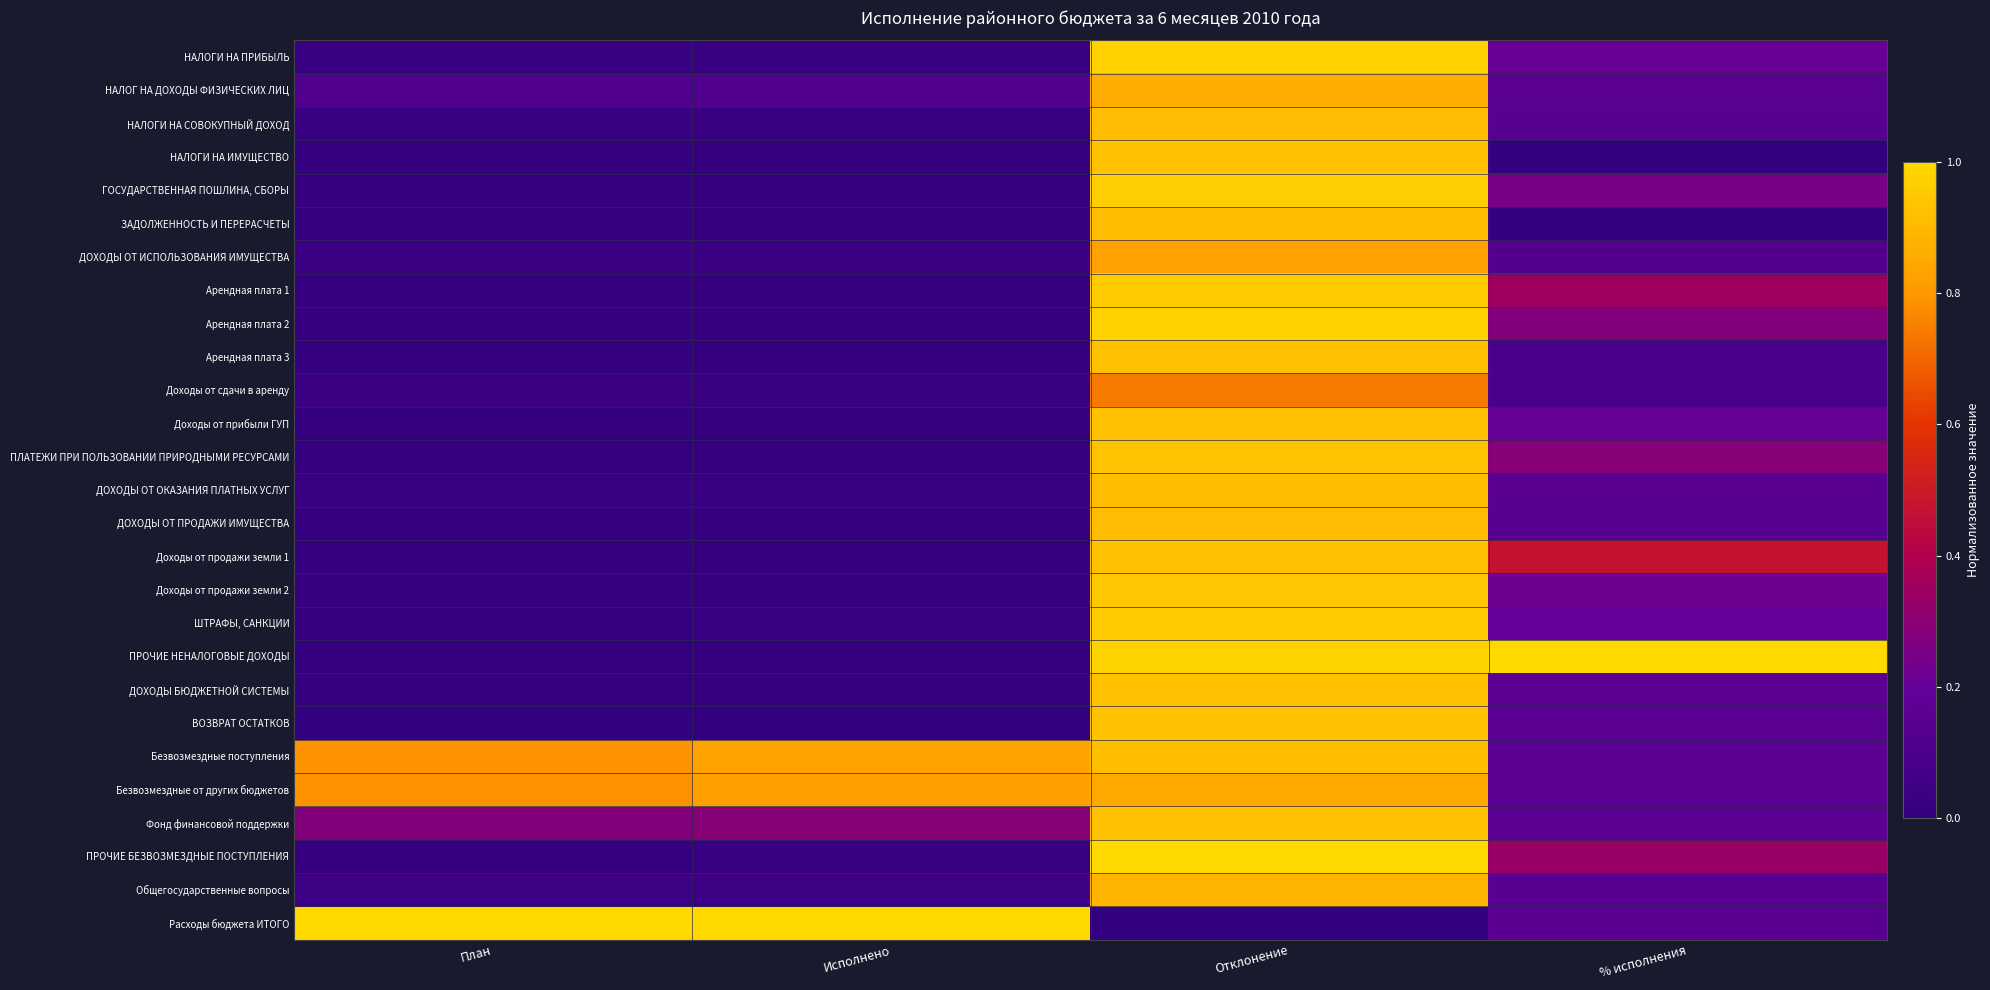

Rank the series at Исполнено from highest to lowest value.

Расходы бюджета ИТОГО, Безвозмездные поступления, Безвозмездные от других бюджетов, Фонд финансовой поддержки, НАЛОГ НА ДОХОДЫ ФИЗИЧЕСКИХ ЛИЦ, Общегосударственные вопросы, ДОХОДЫ ОТ ИСПОЛЬЗОВАНИЯ ИМУЩЕСТВА, ДОХОДЫ ОТ ОКАЗАНИЯ ПЛАТНЫХ УСЛУГ, НАЛОГИ НА ПРИБЫЛЬ, Доходы от сдачи в аренду, НАЛОГИ НА СОВОКУПНЫЙ ДОХОД, ШТРАФЫ, САНКЦИИ, ПРОЧИЕ БЕЗВОЗМЕЗДНЫЕ ПОСТУПЛЕНИЯ, Арендная плата 2, ГОСУДАРСТВЕННАЯ ПОШЛИНА, СБОРЫ, ДОХОДЫ ОТ ПРОДАЖИ ИМУЩЕСТВА, Доходы от продажи земли 2, ПРОЧИЕ НЕНАЛОГОВЫЕ ДОХОДЫ, Арендная плата 1, ПЛАТЕЖИ ПРИ ПОЛЬЗОВАНИИ ПРИРОДНЫМИ РЕСУРСАМИ, ДОХОДЫ БЮДЖЕТНОЙ СИСТЕМЫ, Доходы от прибыли ГУП, Доходы от продажи земли 1, Арендная плата 3, НАЛОГИ НА ИМУЩЕСТВО, ЗАДОЛЖЕННОСТЬ И ПЕРЕРАСЧЕТЫ, ВОЗВРАТ ОСТАТКОВ